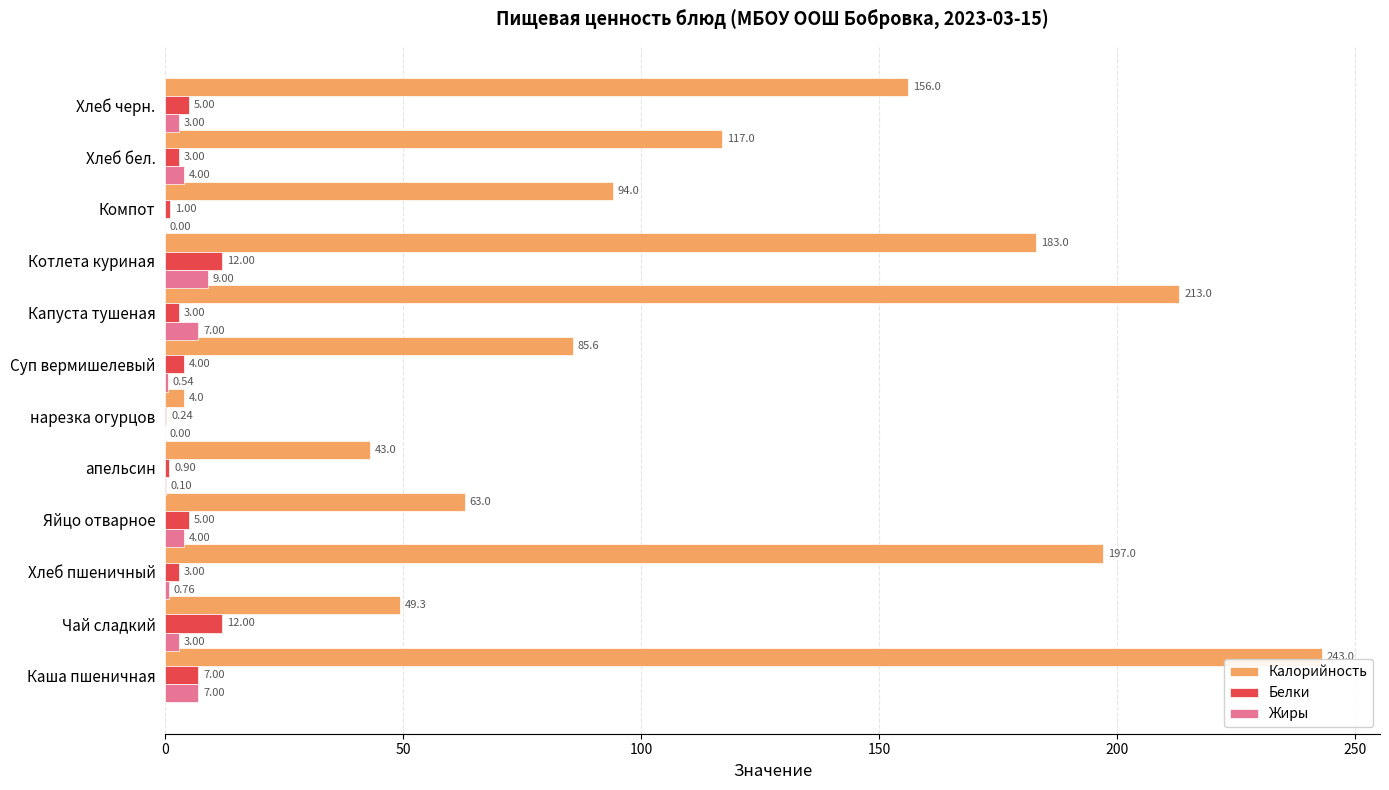

Which series has the largest total across all categories?

Калорийность